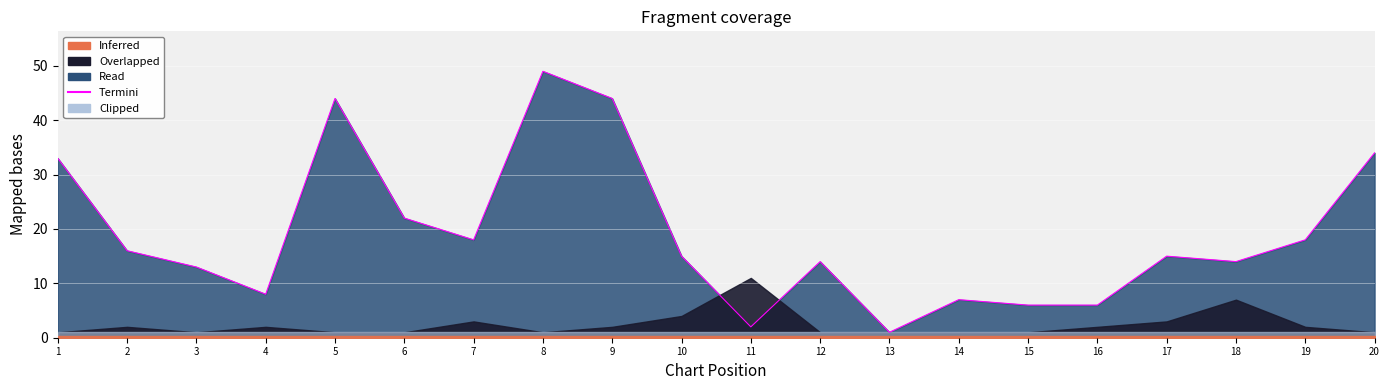

Is it true that the value at 20 is 15?

False